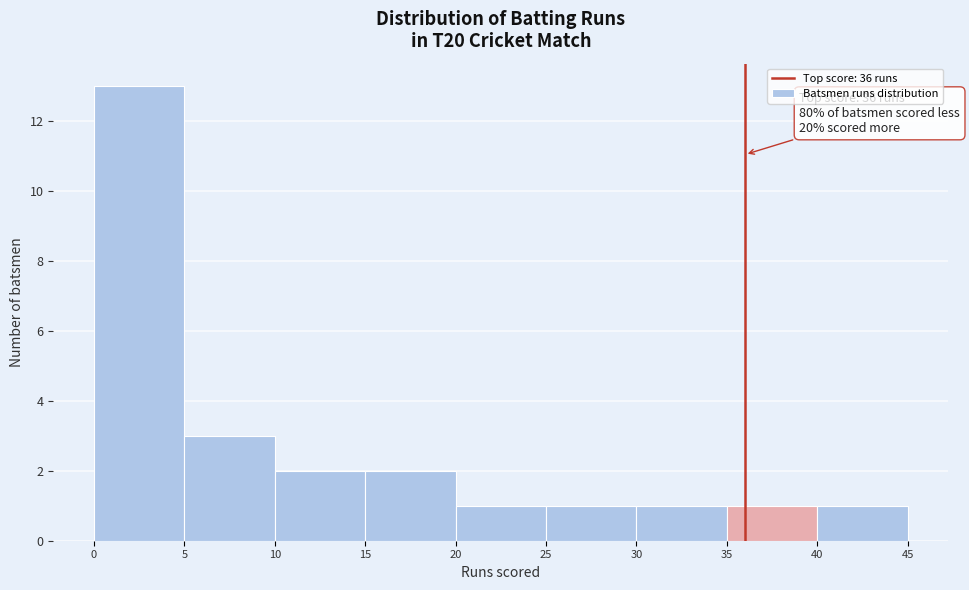

Over which range of the x-axis is the bar tallest?

0 to 5